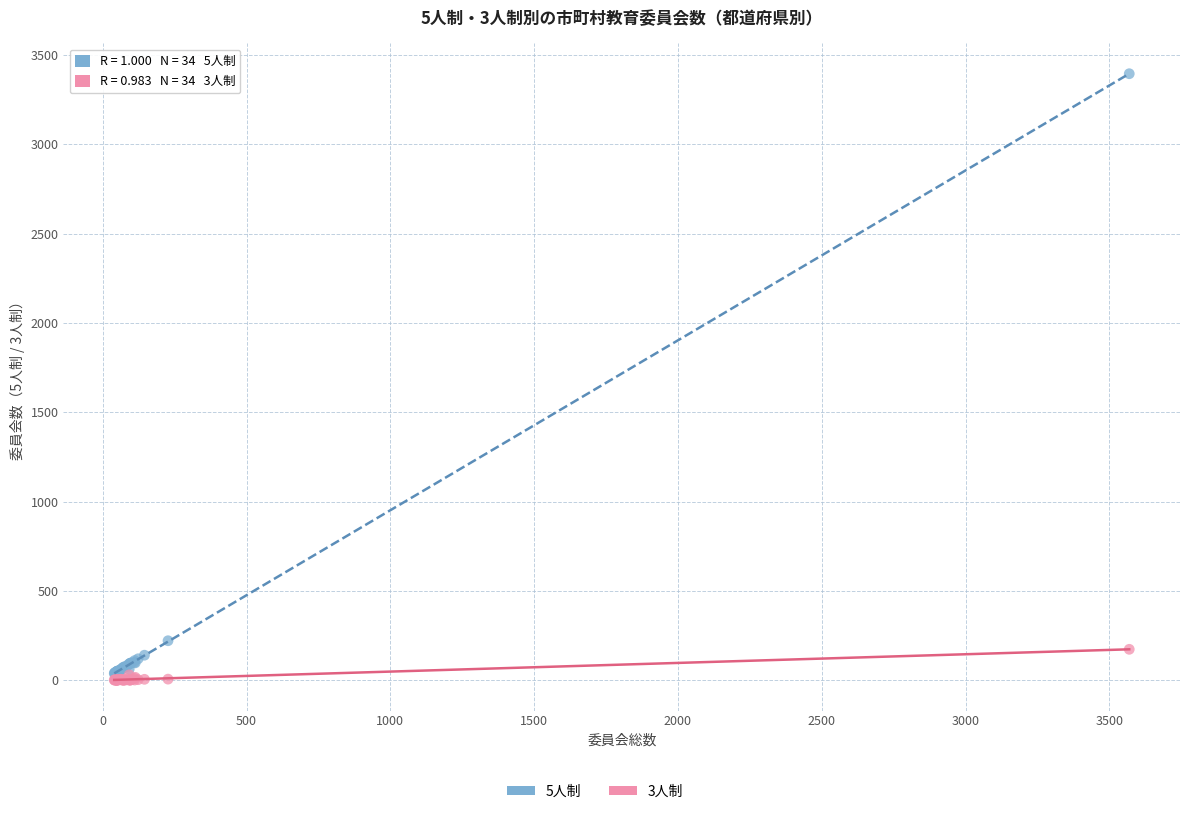

Across all series, what Y value is closest to 1698?

221